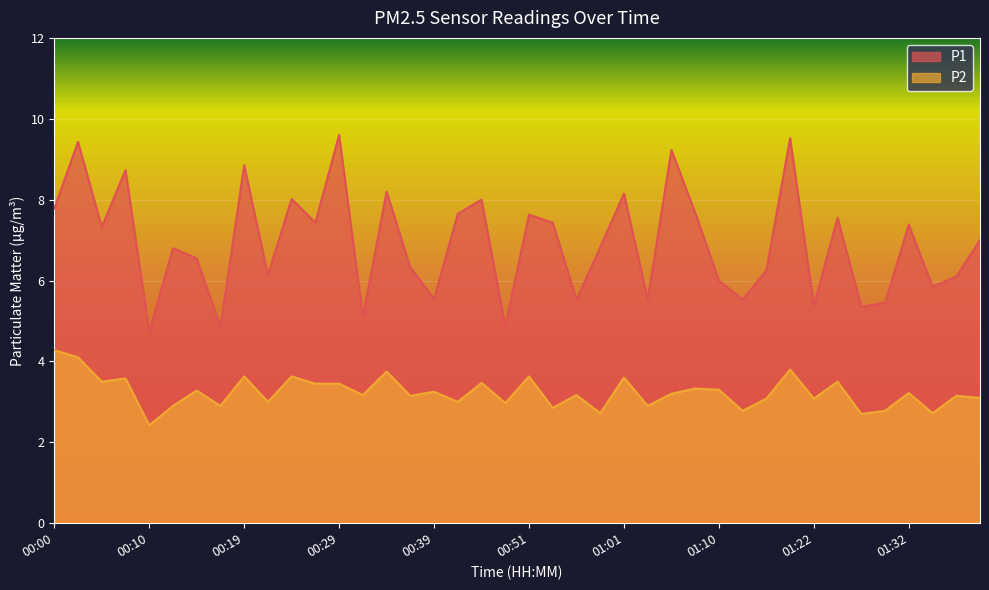

Reading left to right, transcribe all the data shown in this chart.

P1: 00:00=7.8	00:02=9.4	00:05=7.3	00:07=8.7	00:10=4.7	00:12=6.8	00:14=6.5	00:17=4.8	00:19=8.8	00:22=6.1	00:24=8.0	00:27=7.4	00:29=9.6	00:31=5.1	00:34=8.2	00:36=6.3	00:39=5.5	00:41=7.7	00:44=8.0	00:48=4.9	00:51=7.6	00:53=7.4	00:56=5.5	00:58=6.8	01:01=8.2	01:03=5.5	01:05=9.2	01:08=7.7	01:10=6.0	01:13=5.5	01:18=6.2	01:20=9.5	01:22=5.4	01:25=7.5	01:27=5.3	01:30=5.5	01:32=7.4	01:35=5.8	01:37=6.1	01:39=7.0
P2: 00:00=4.3	00:02=4.1	00:05=3.5	00:07=3.6	00:10=2.4	00:12=2.9	00:14=3.3	00:17=2.9	00:19=3.6	00:22=3.0	00:24=3.6	00:27=3.5	00:29=3.5	00:31=3.2	00:34=3.8	00:36=3.1	00:39=3.2	00:41=3.0	00:44=3.5	00:48=3.0	00:51=3.6	00:53=2.9	00:56=3.2	00:58=2.7	01:01=3.6	01:03=2.9	01:05=3.2	01:08=3.3	01:10=3.3	01:13=2.8	01:18=3.1	01:20=3.8	01:22=3.1	01:25=3.5	01:27=2.7	01:30=2.8	01:32=3.2	01:35=2.7	01:37=3.1	01:39=3.1